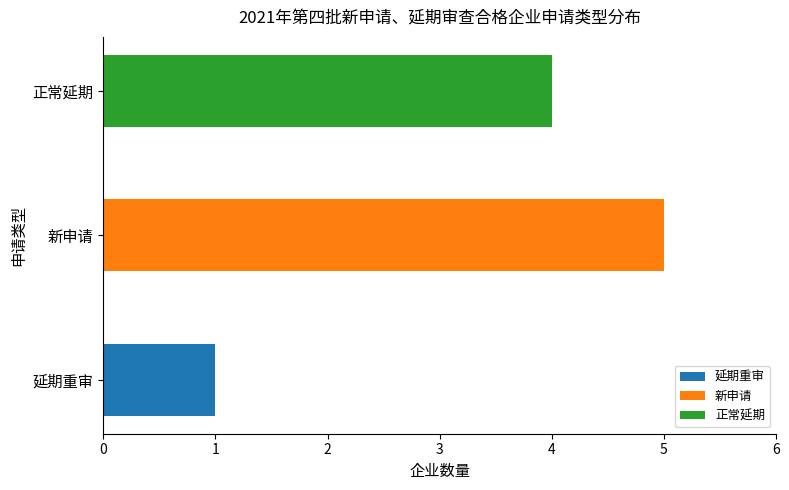

Reading left to right, list all the values displayed in this chart.

1	5	4